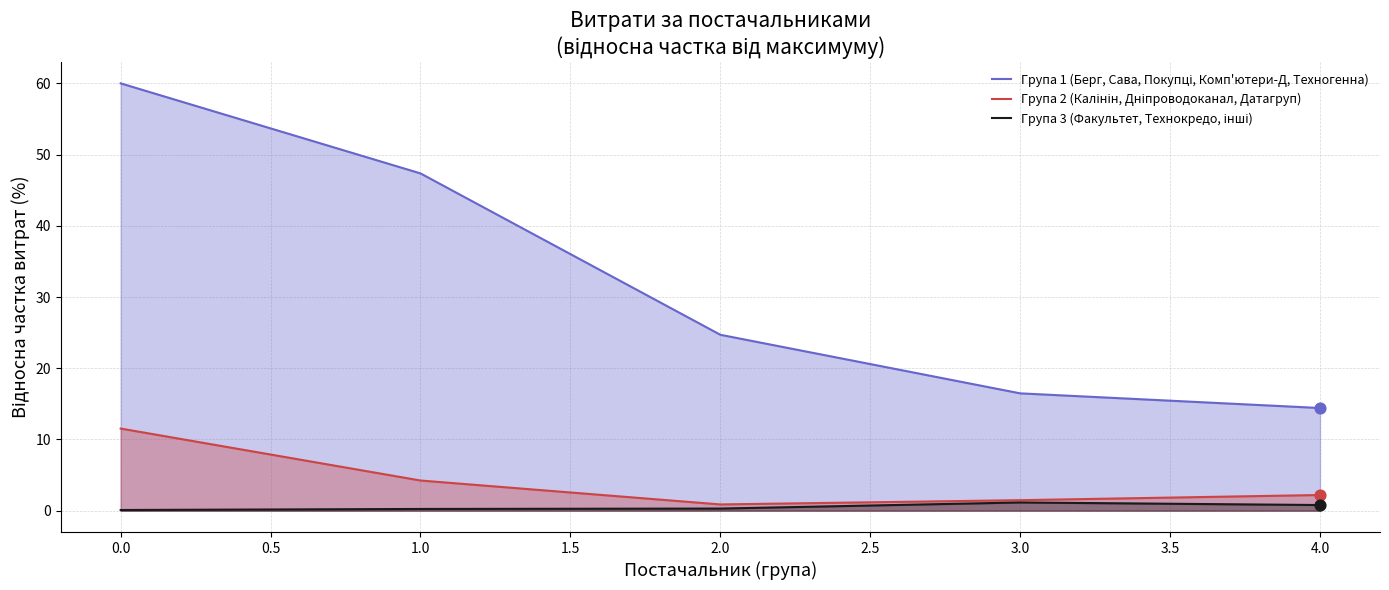

What is the maximum value shown in the chart?

60.0